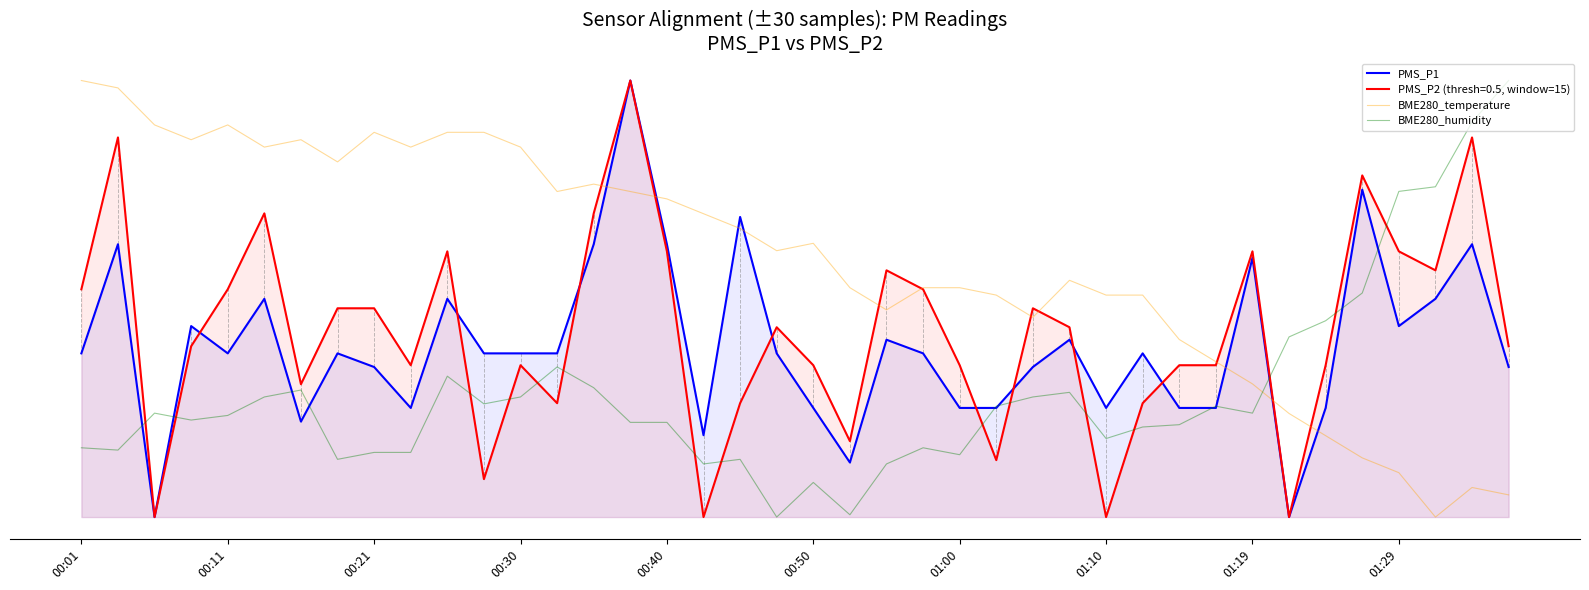

The value of BME280_humidity at 26 is 0.3. True or false?

True